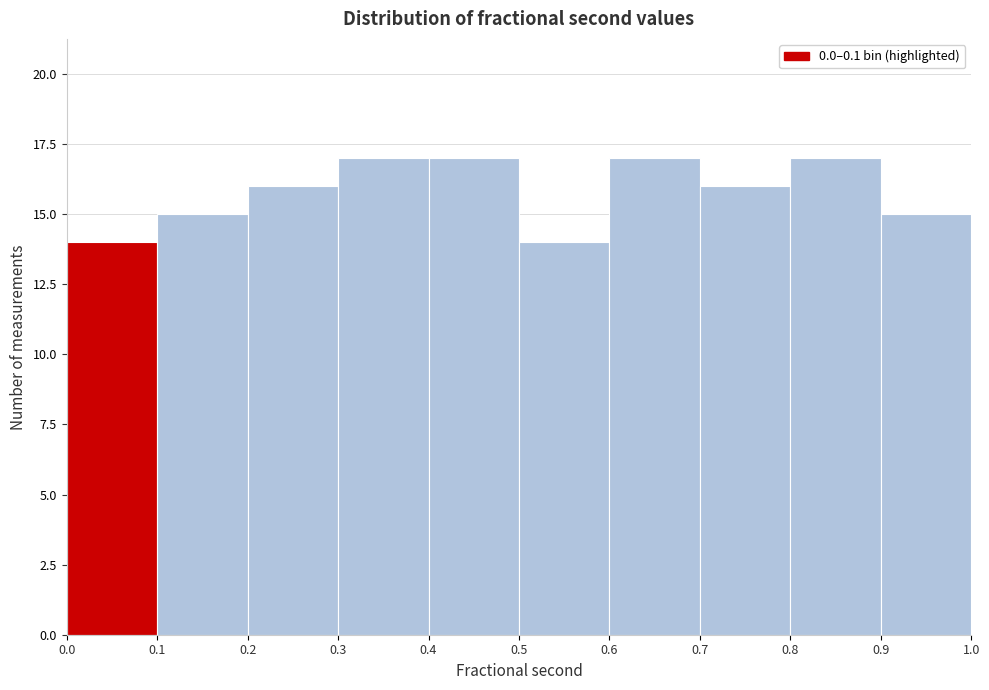

Reading left to right, transcribe this chart: for each bar, give the range it covers on the x-axis and its height. The values are not printed on the chart, so give them approximately, as read against the axis.

0.0 to 0.1: 14
0.1 to 0.2: 15
0.2 to 0.3: 16
0.3 to 0.4: 17
0.4 to 0.5: 17
0.5 to 0.6: 14
0.6 to 0.7: 17
0.7 to 0.8: 16
0.8 to 0.9: 17
0.9 to 1.0: 15